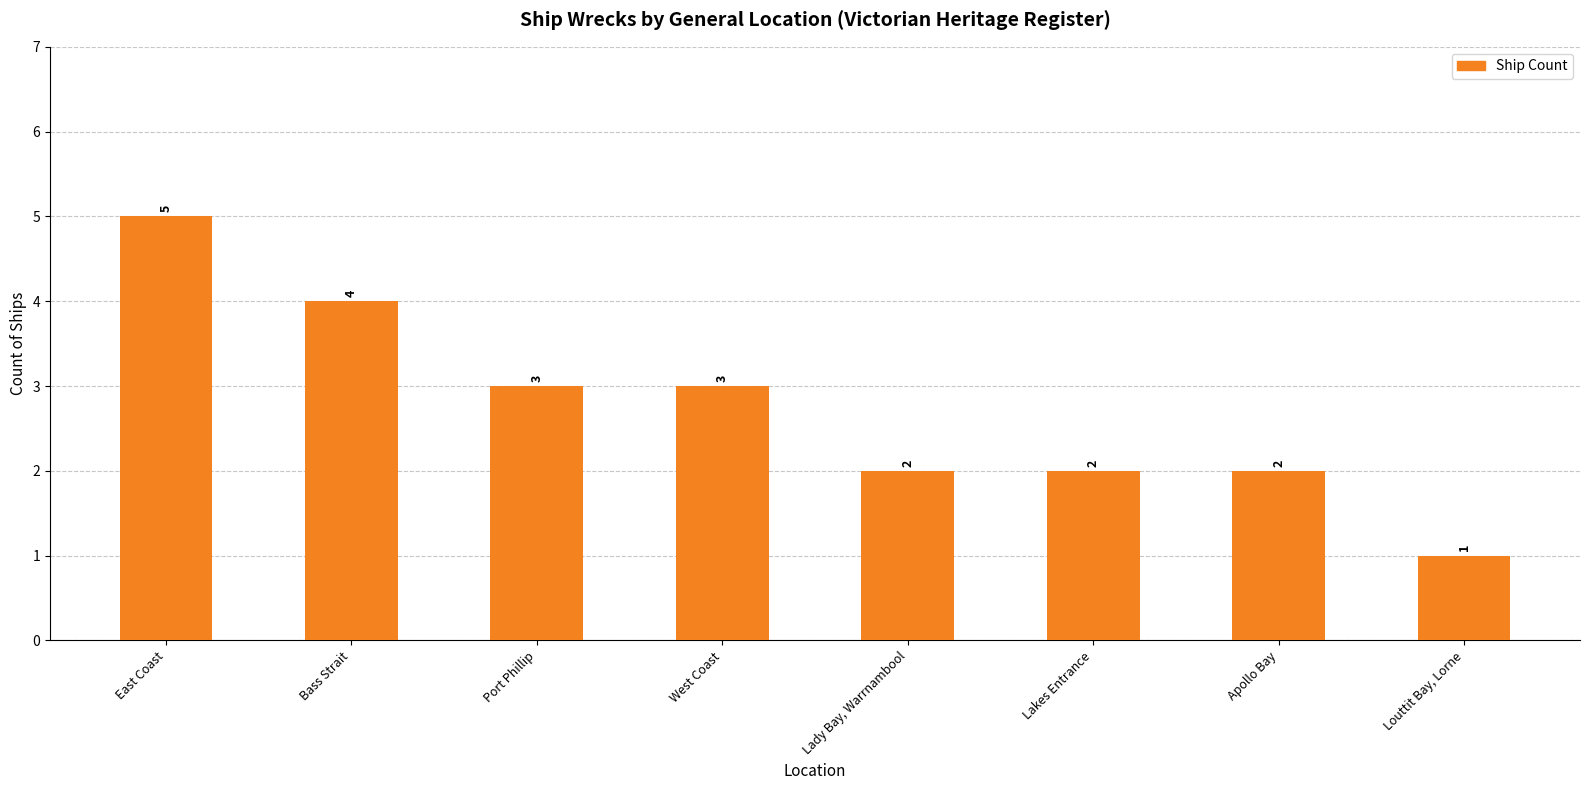

What is the difference between the second highest and second lowest values?

2